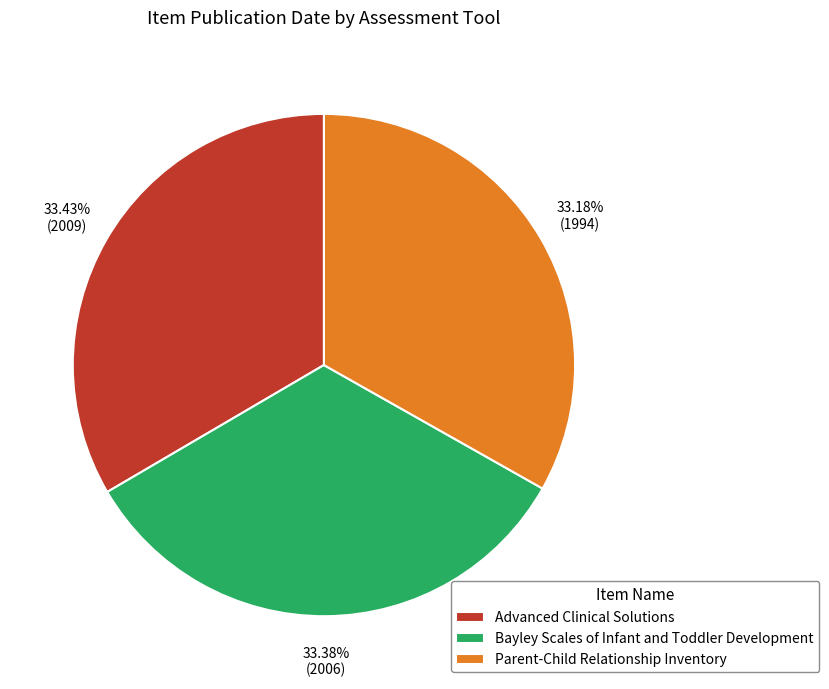

To the nearest percent, what is the combined percentage of Advanced Clinical Solutions and Parent-Child Relationship Inventory?

67%